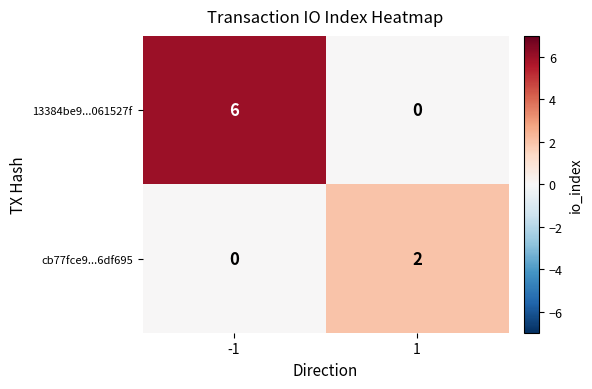

Is it true that cb77fce9...6df695 equals 1 at -1?

False